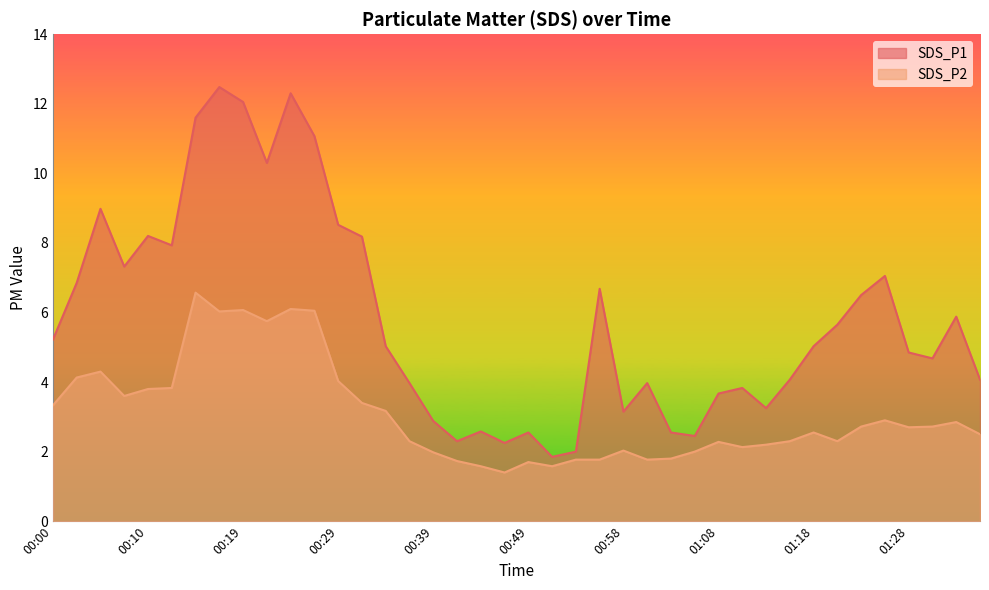

What position from the right is 00:29?

28